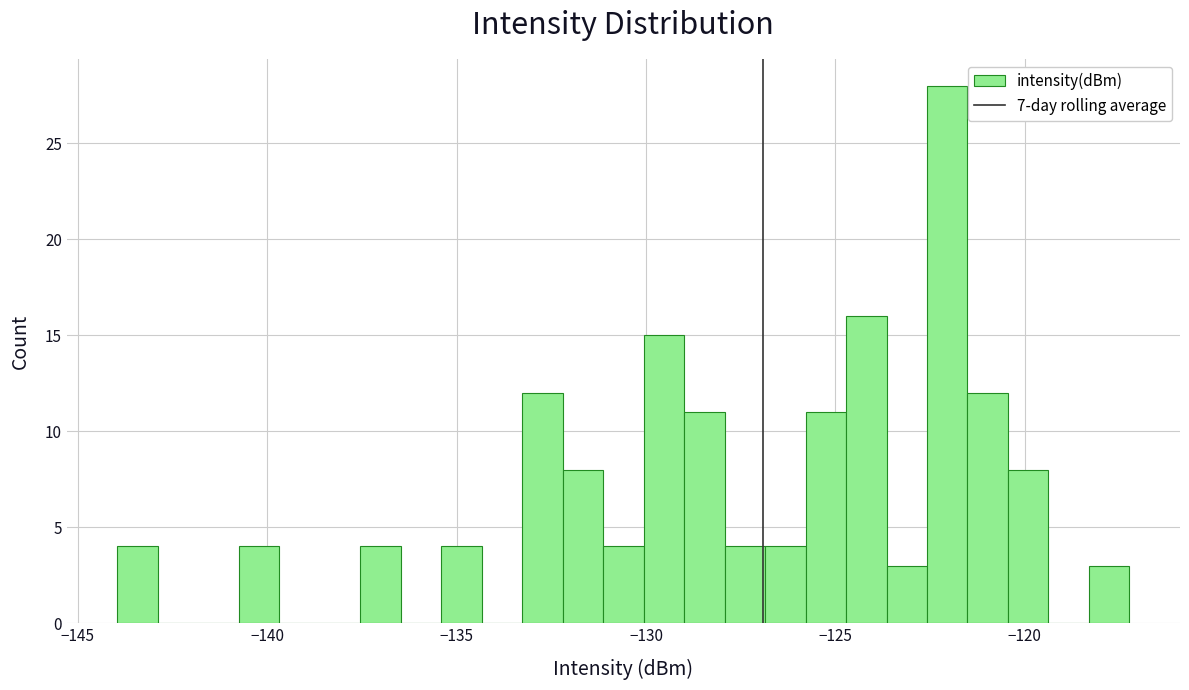

Read against the x-axis, roughly where is the centre of the tallest bar?

-122.0